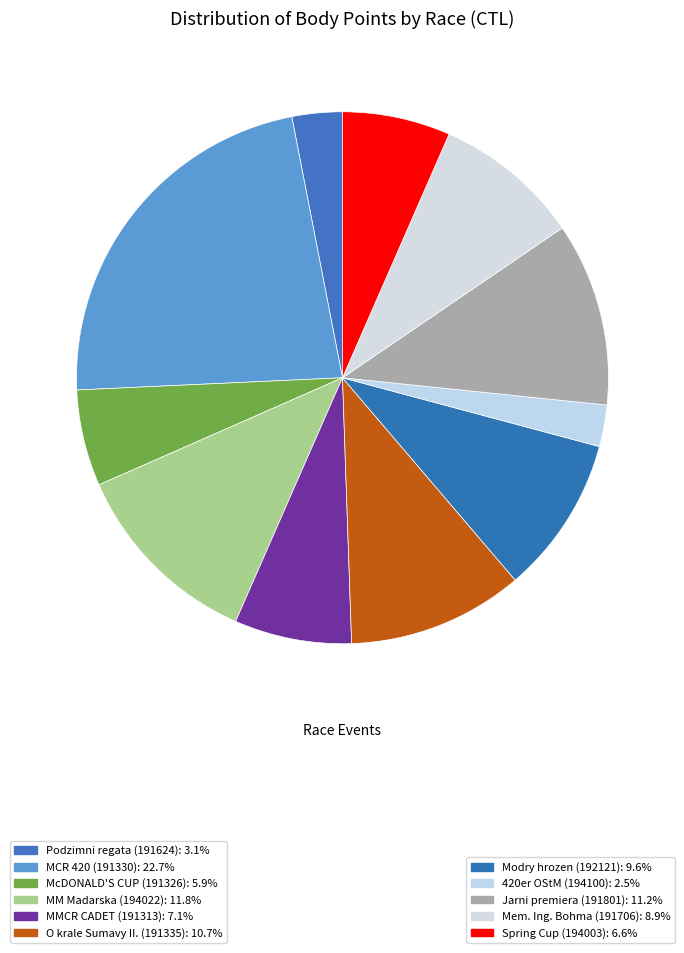

Which slice is the smallest?

194100